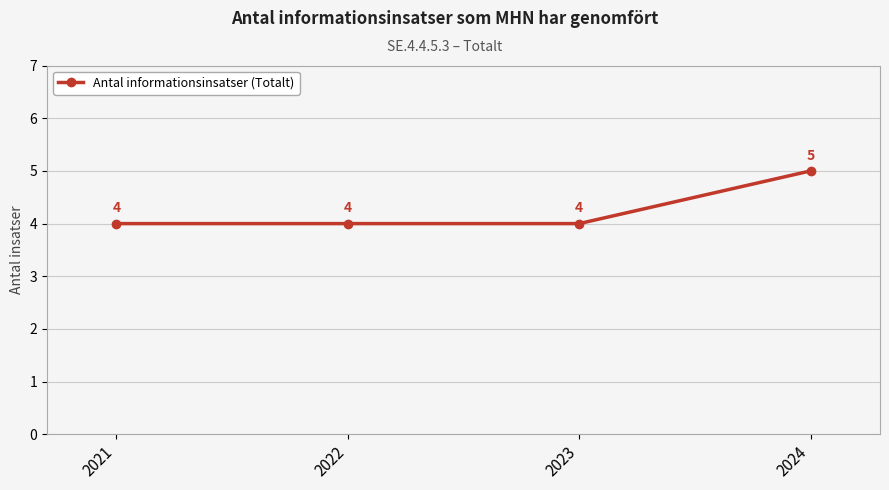

Count the values in the range 4 to 5.

4